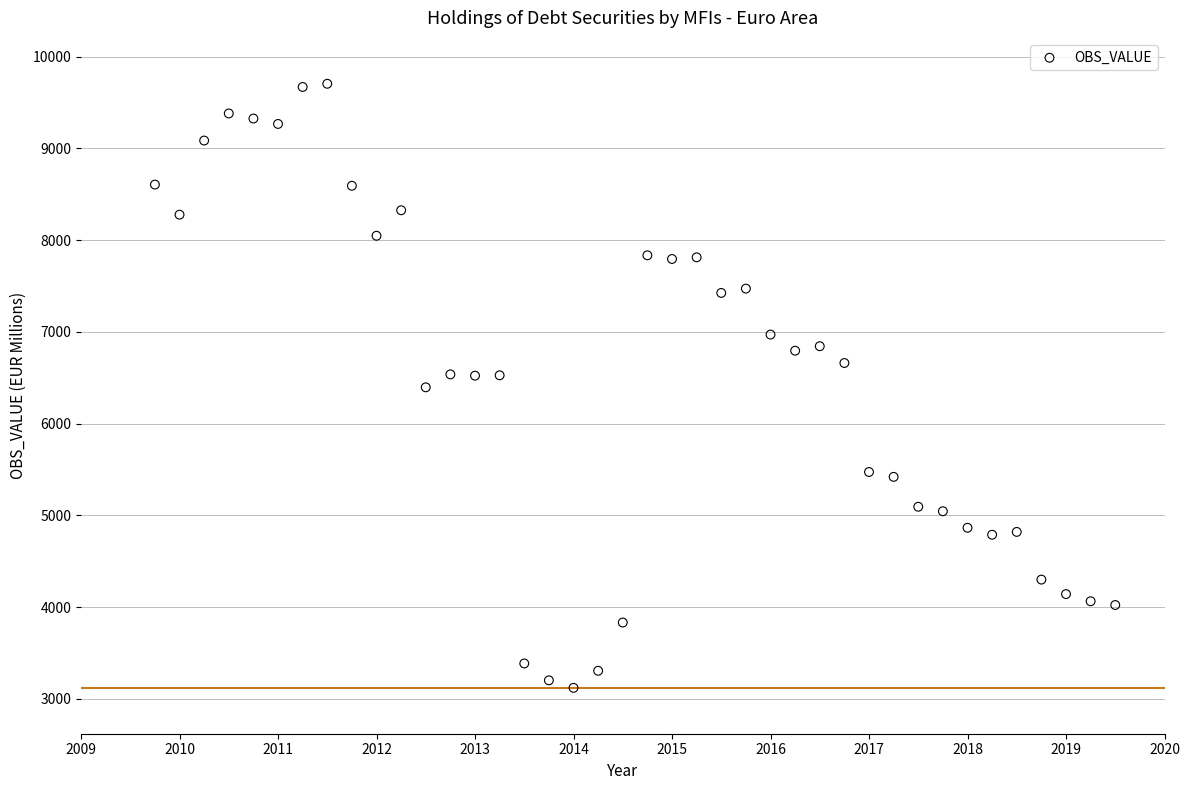

What is the range of Y values (max minus min)?

6585